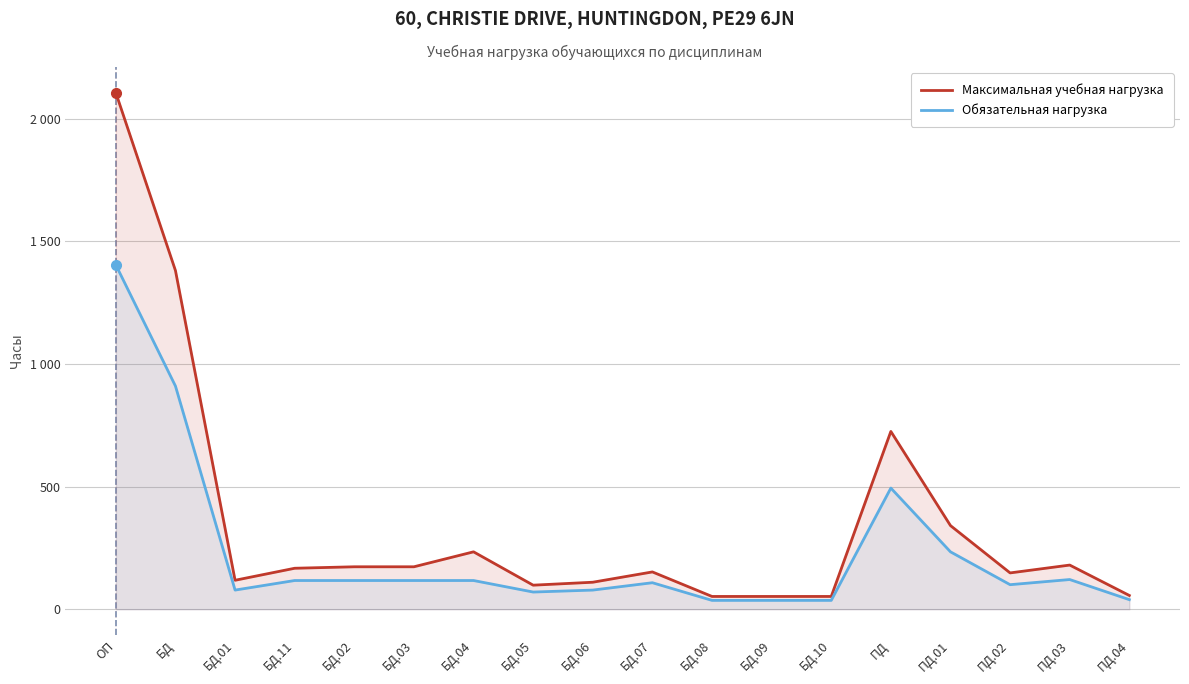

At which label does Максимальная учебная нагрузка reach its minimum?

БД.08